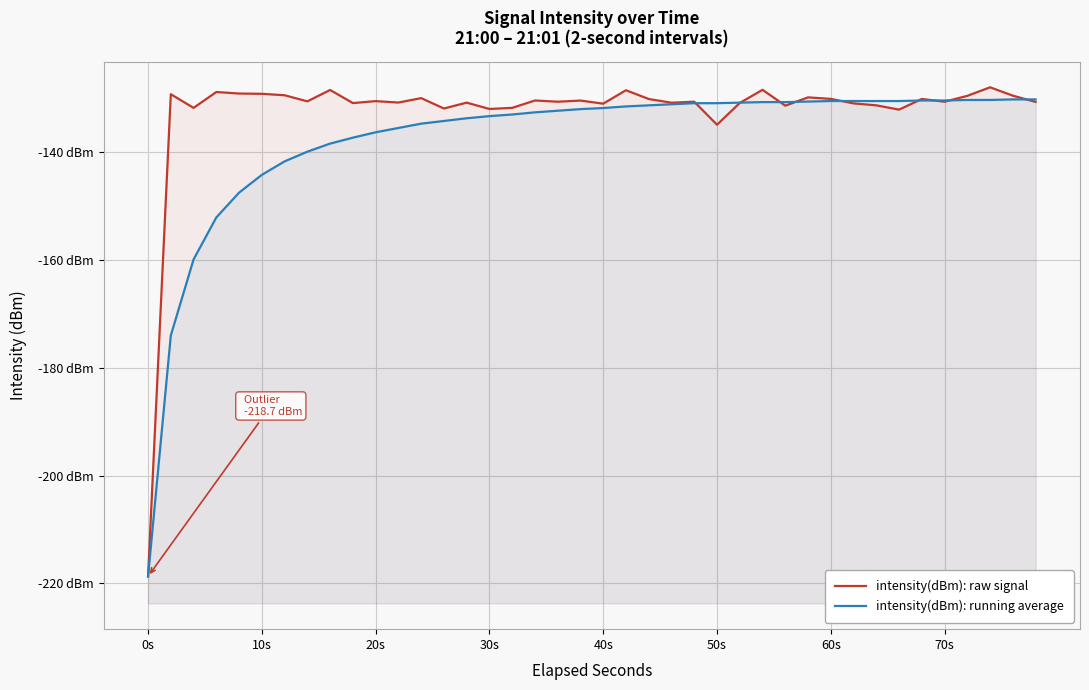

How many lines are shown in the chart?

2